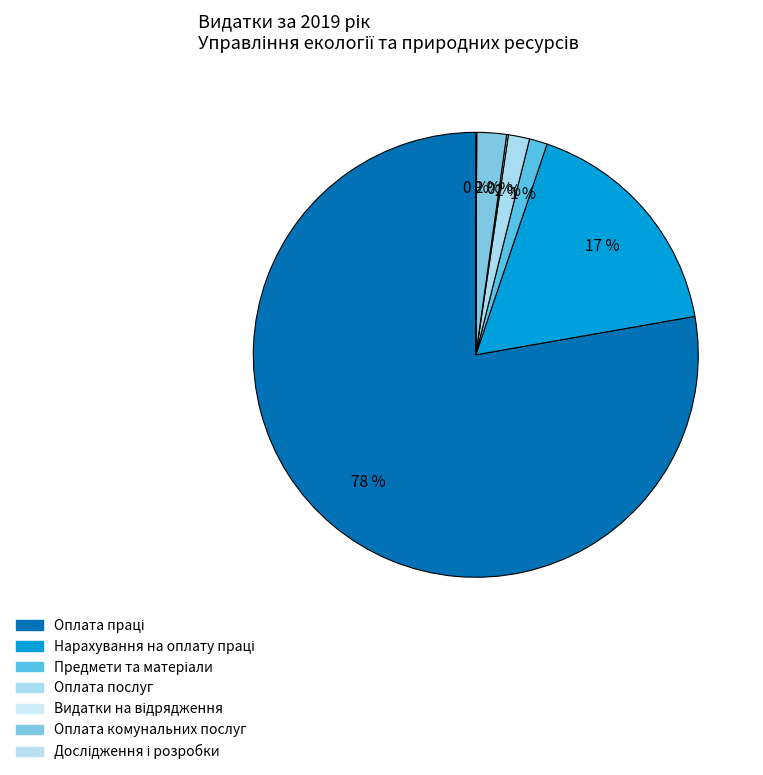

Approximately how many times larger is the value at Оплата праці compared to Оплата послуг?

50.3